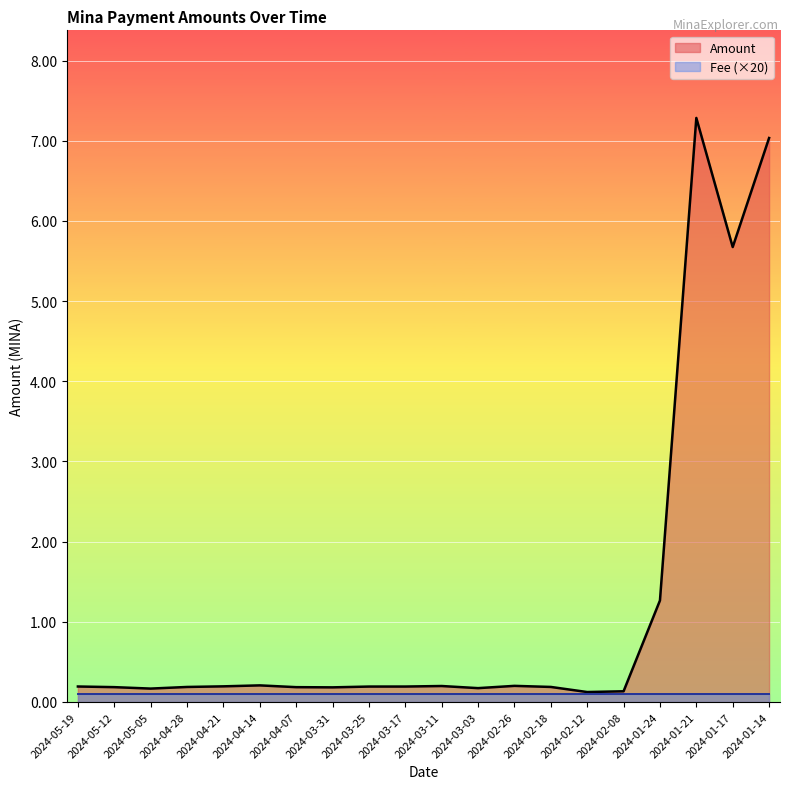

Does the chart display data point markers on the line(s)?

No